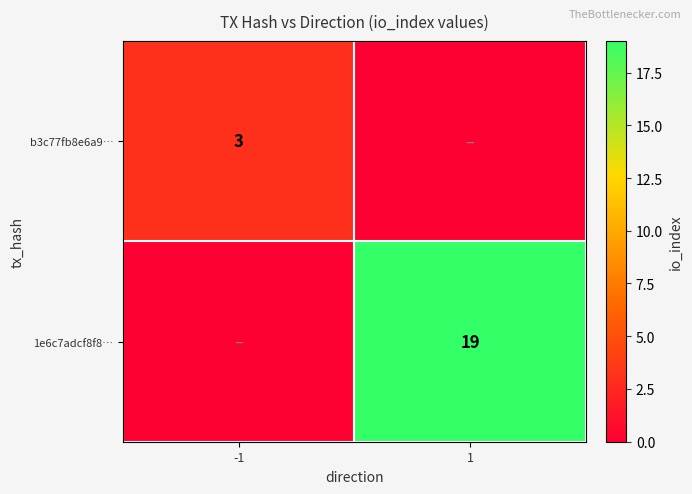

The b3c77fb8e6a9… series shows 1 at -1. True or false?

False